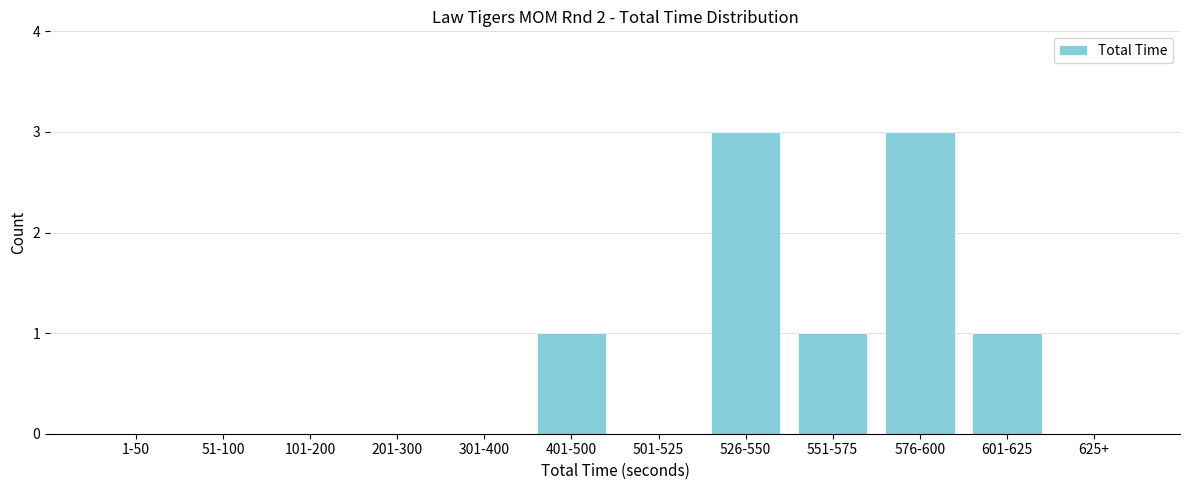

Reading left to right, extract all data points from this chart.

1-50=0	51-100=0	101-200=0	201-300=0	301-400=0	401-500=1	501-525=0	526-550=3	551-575=1	576-600=3	601-625=1	625+=0